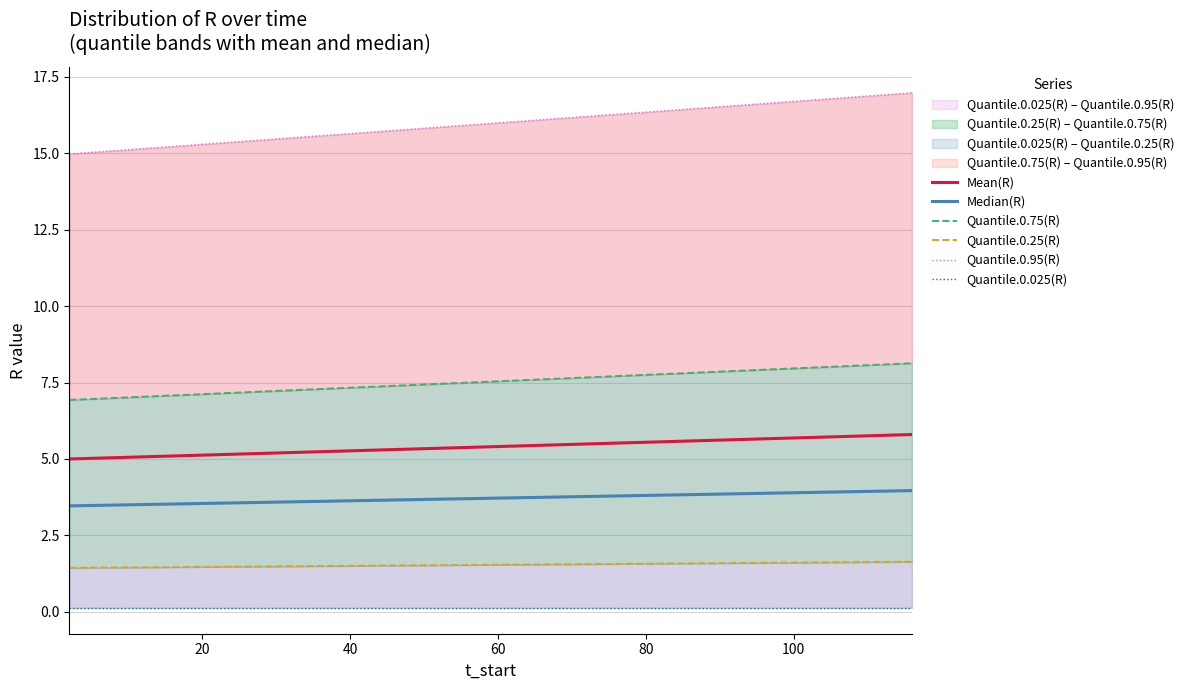

What is the maximum value for Mean(R)?

5.8